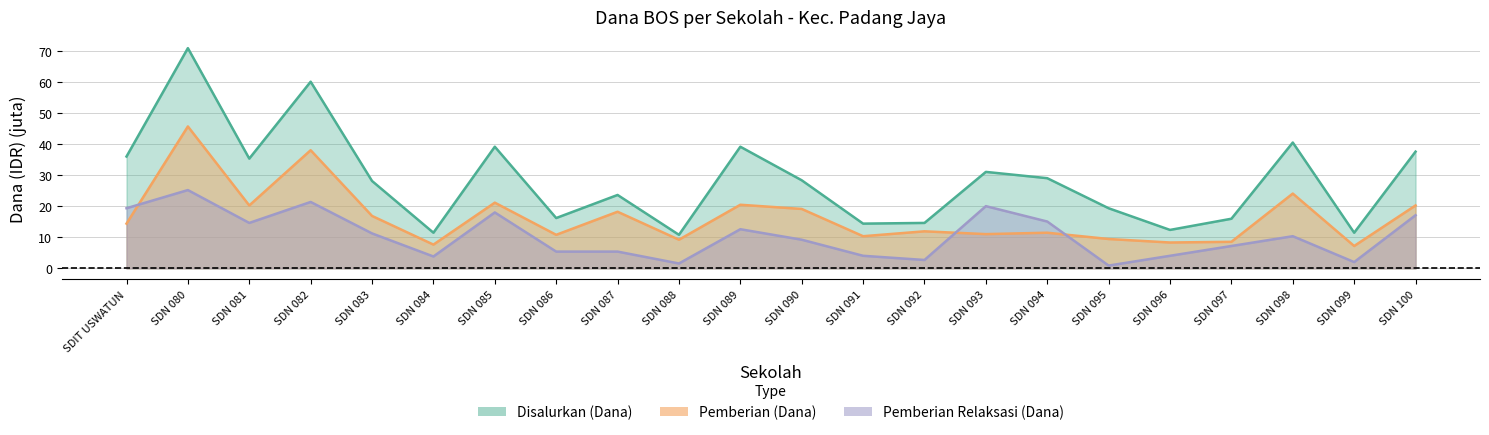

At how many categories does at least one series exceed 62?

1